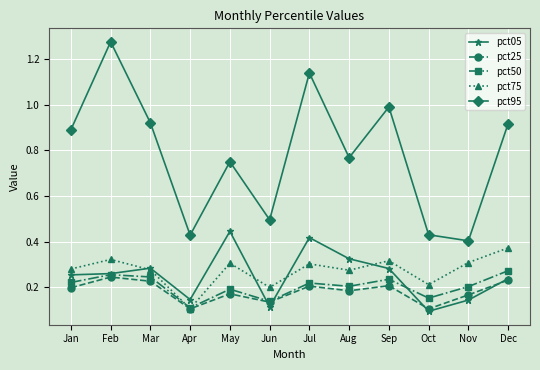

Which series changed the most between Feb and Nov?

pct95